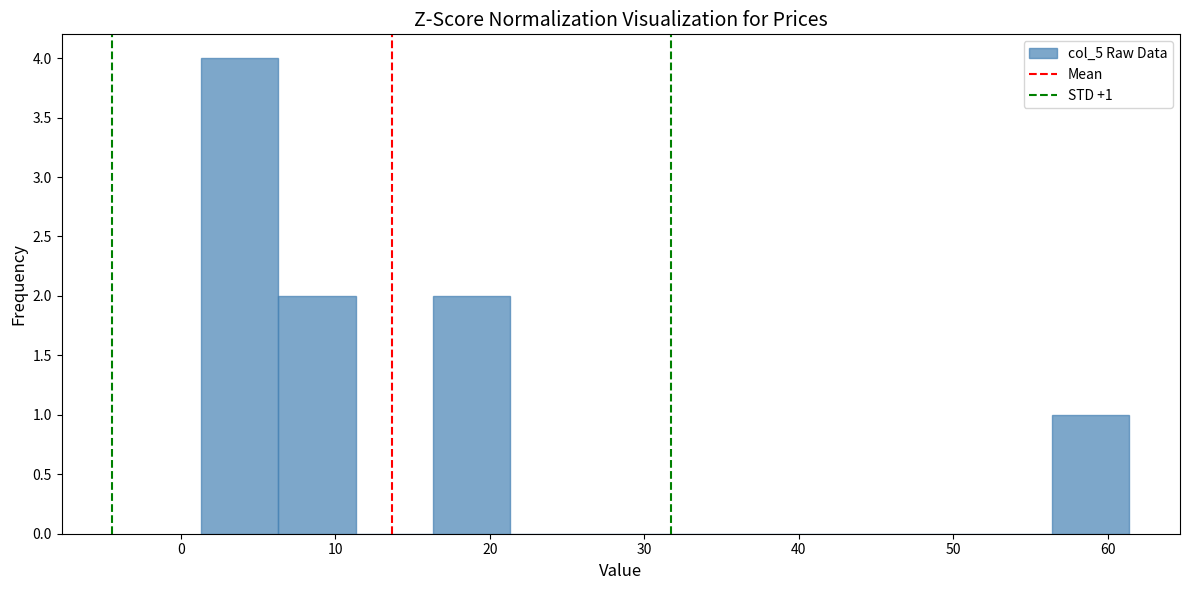

Over which range of the x-axis is the bar tallest?

1 to 6